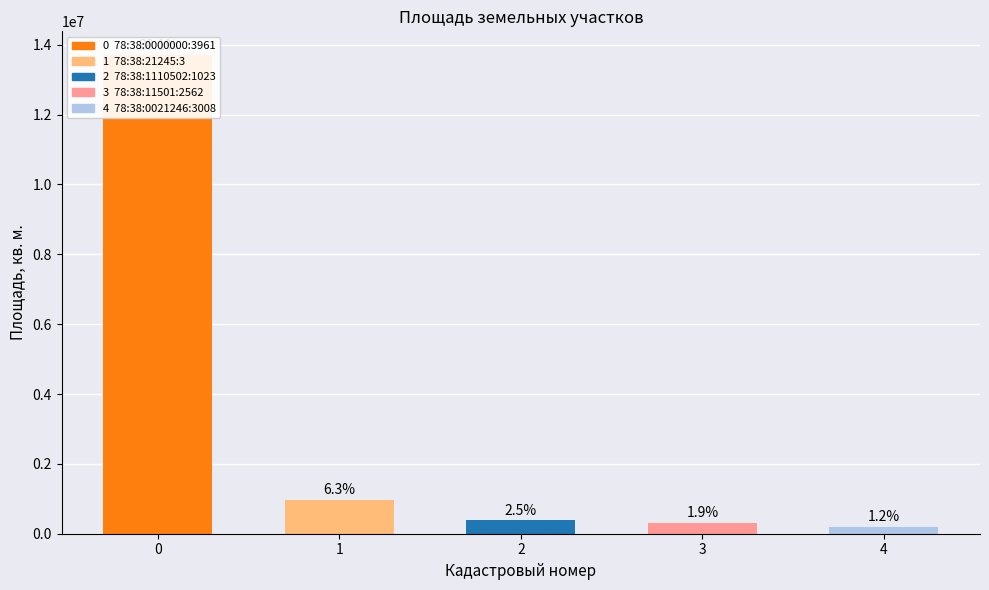

Is it true that the value at 0 is 19749366?

False